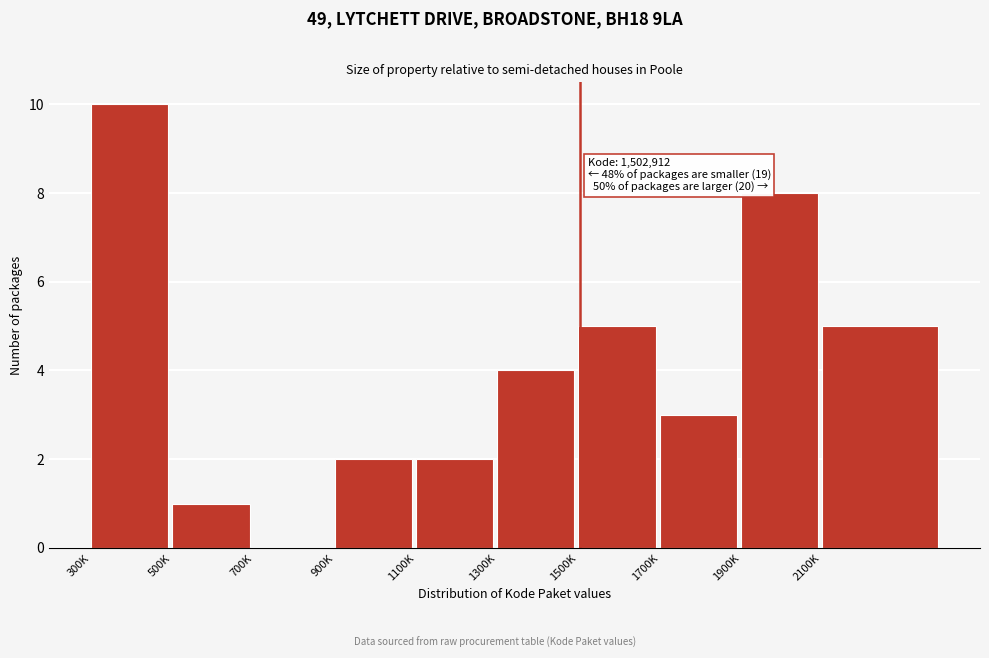

Reading left to right, list all the values displayed in this chart.

300K=10	500K=1	700K=0	900K=2	1100K=2	1300K=4	1500K=5	1700K=3	1900K=8	2100K=5